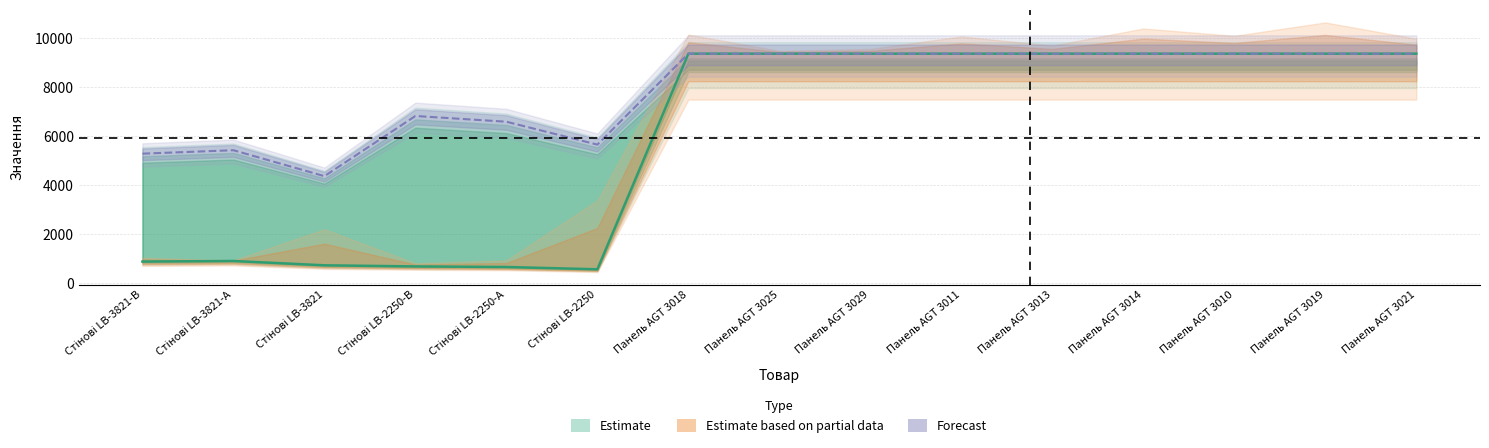

How many lines are shown in the chart?

2